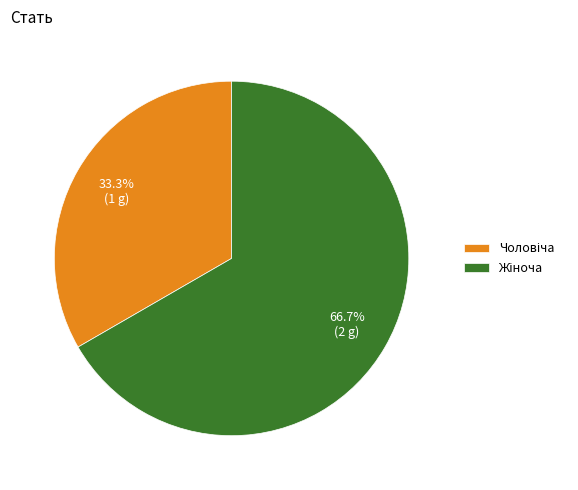

Is there a majority slice in this chart?

Yes